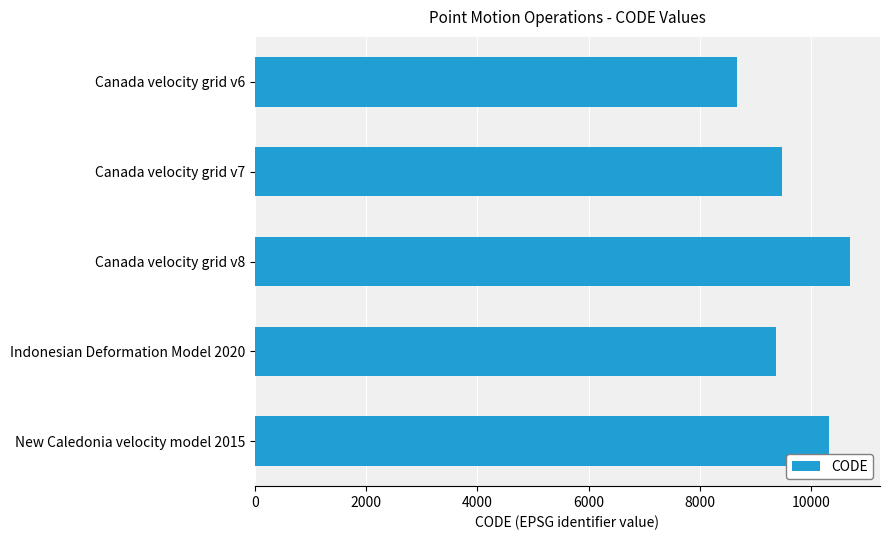

The value at Canada velocity grid v6 is 8676. True or false?

True